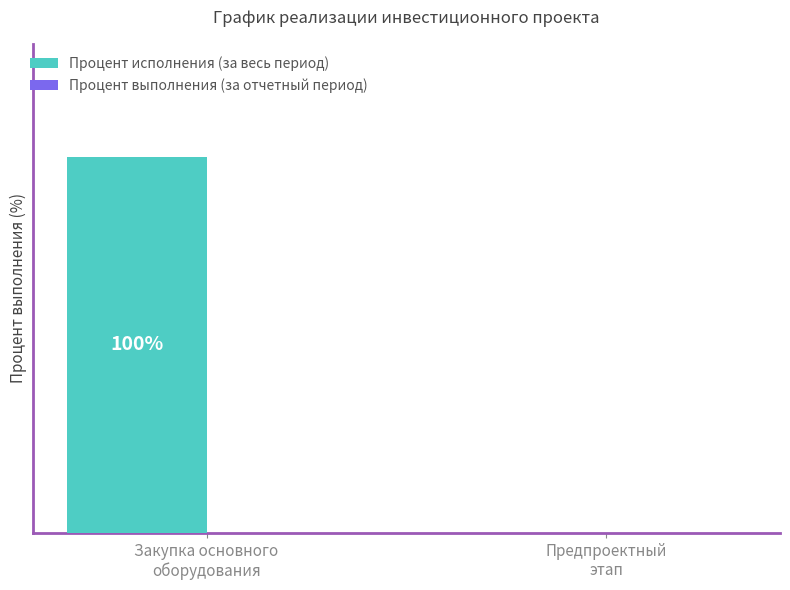

Are the bars horizontal?

No